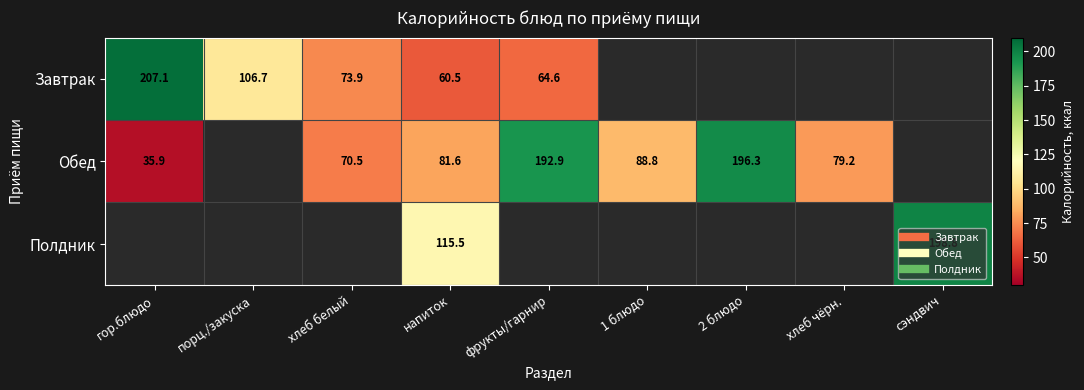

Between напиток and гор.блюдо, which is larger?

гор.блюдо